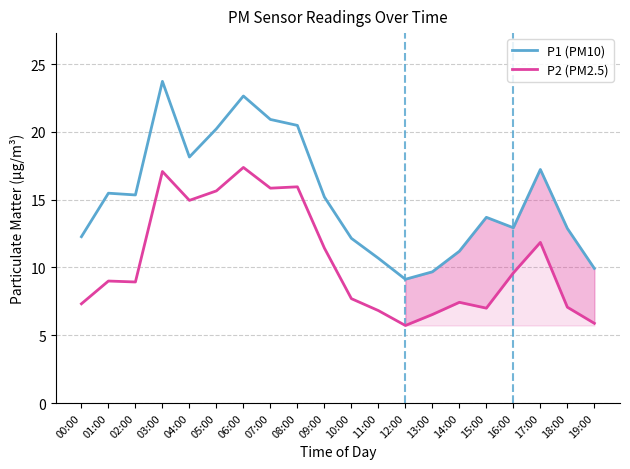

True or false: P1 (PM10) has a value of 18.8 at 18:00.

False